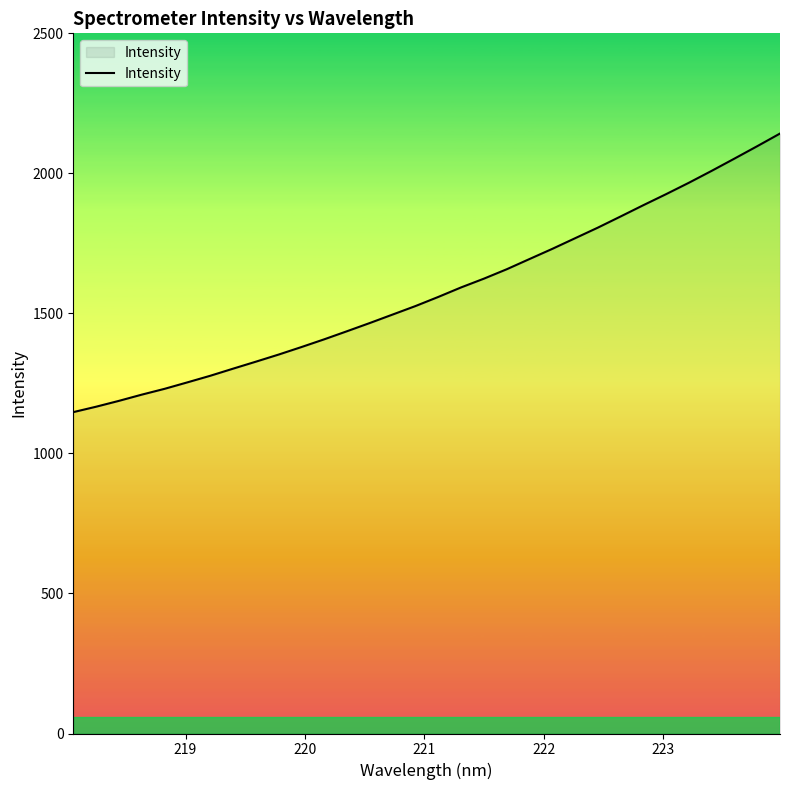

What is the greatest value displayed?

2142.2